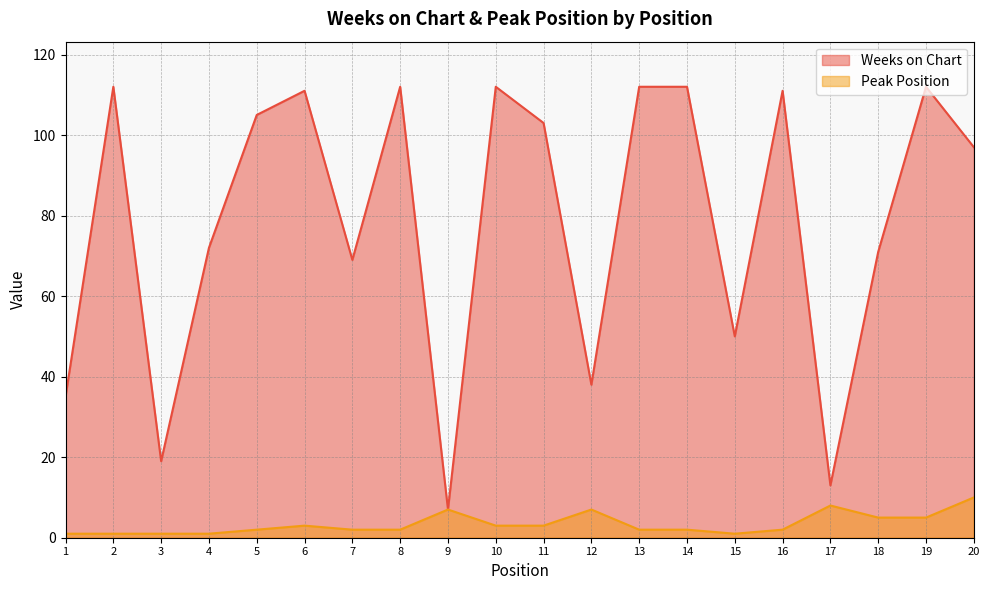

What is the difference between the Peak Position values at 1 and 5?

1